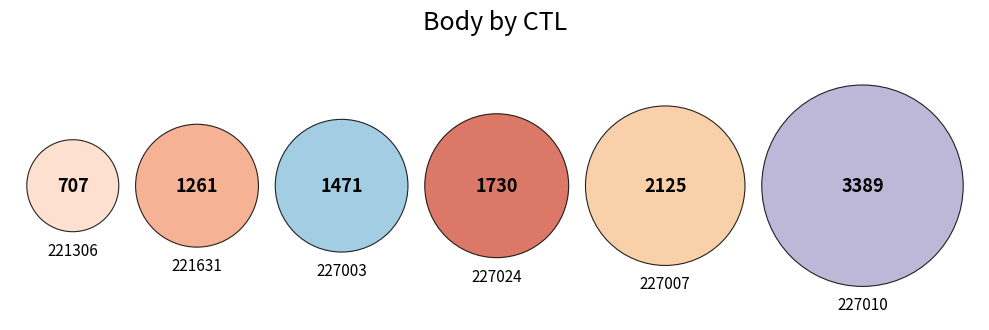

To the nearest percent, what portion does 221631 represent?

12%